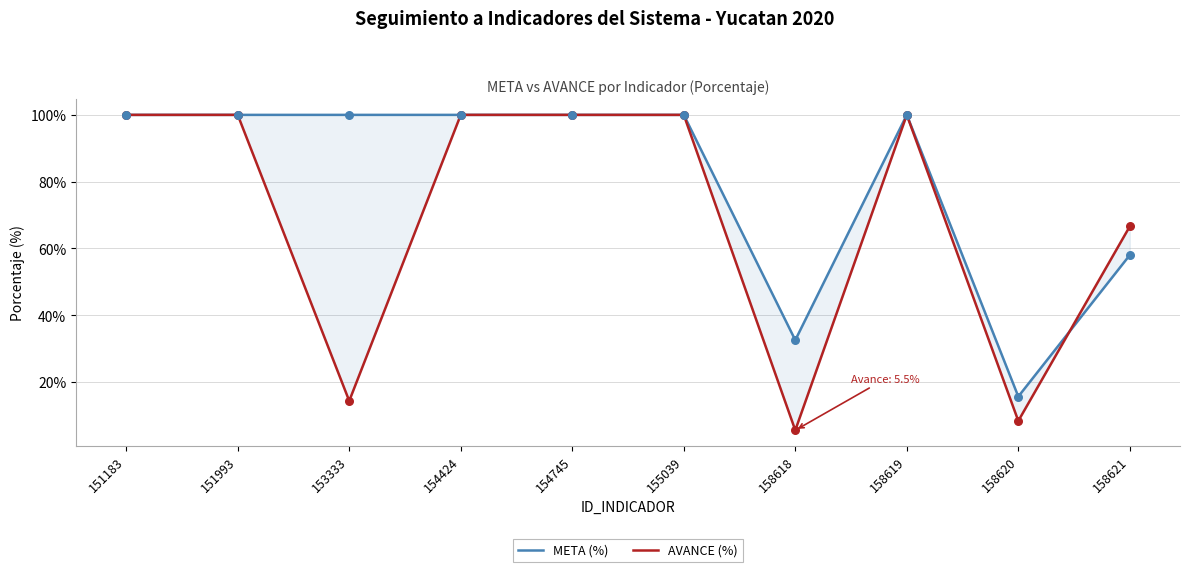

Which series has the largest Y range (max minus min)?

AVANCE (%)